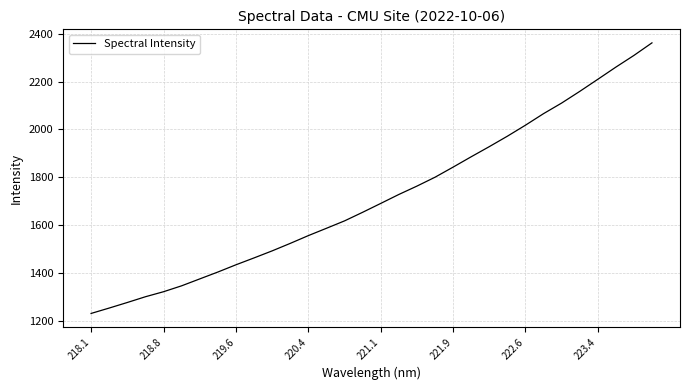

What is the difference between the maximum and minimum values?

1131.1